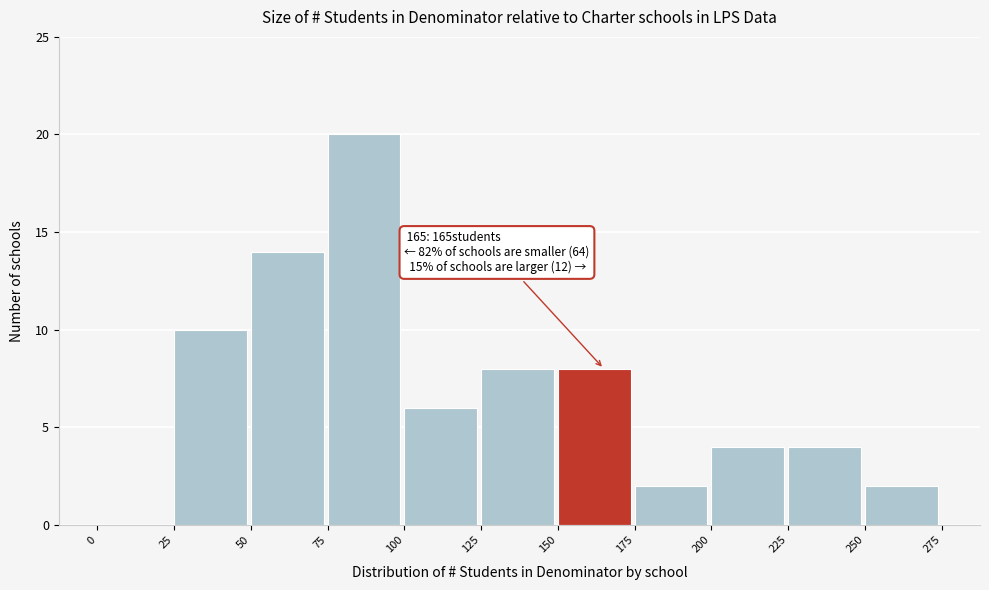

Over which range of the x-axis is the bar tallest?

75 to 100